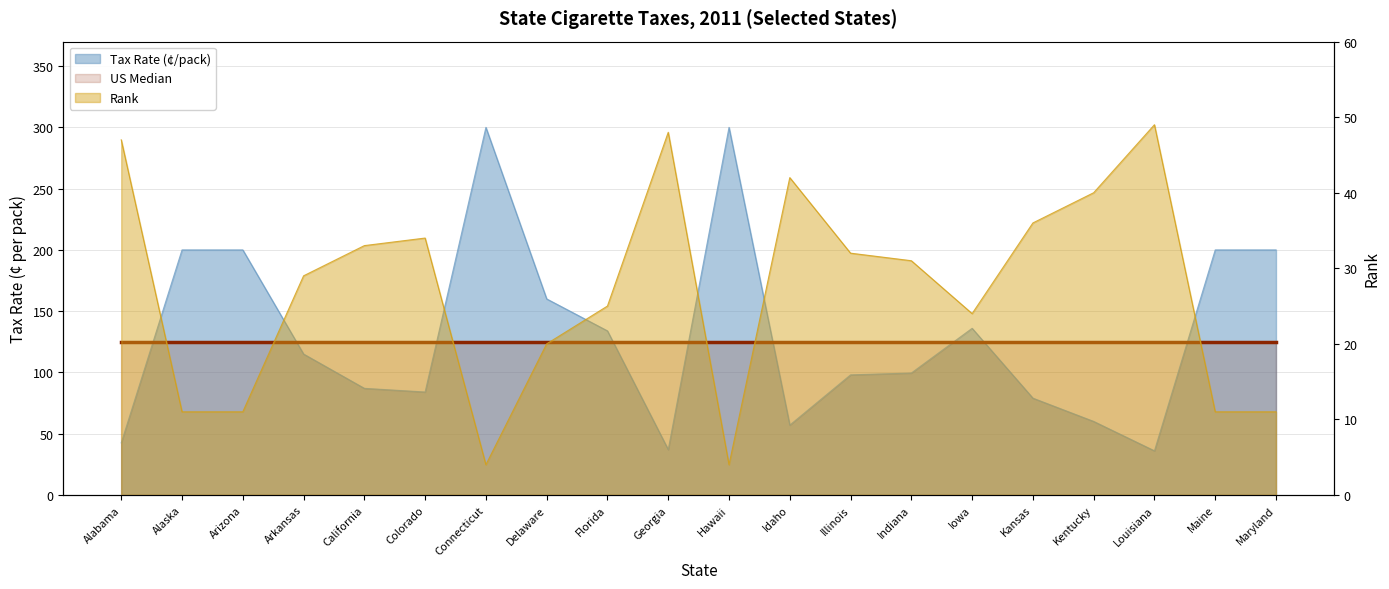

Does the chart have visible grid lines?

Yes